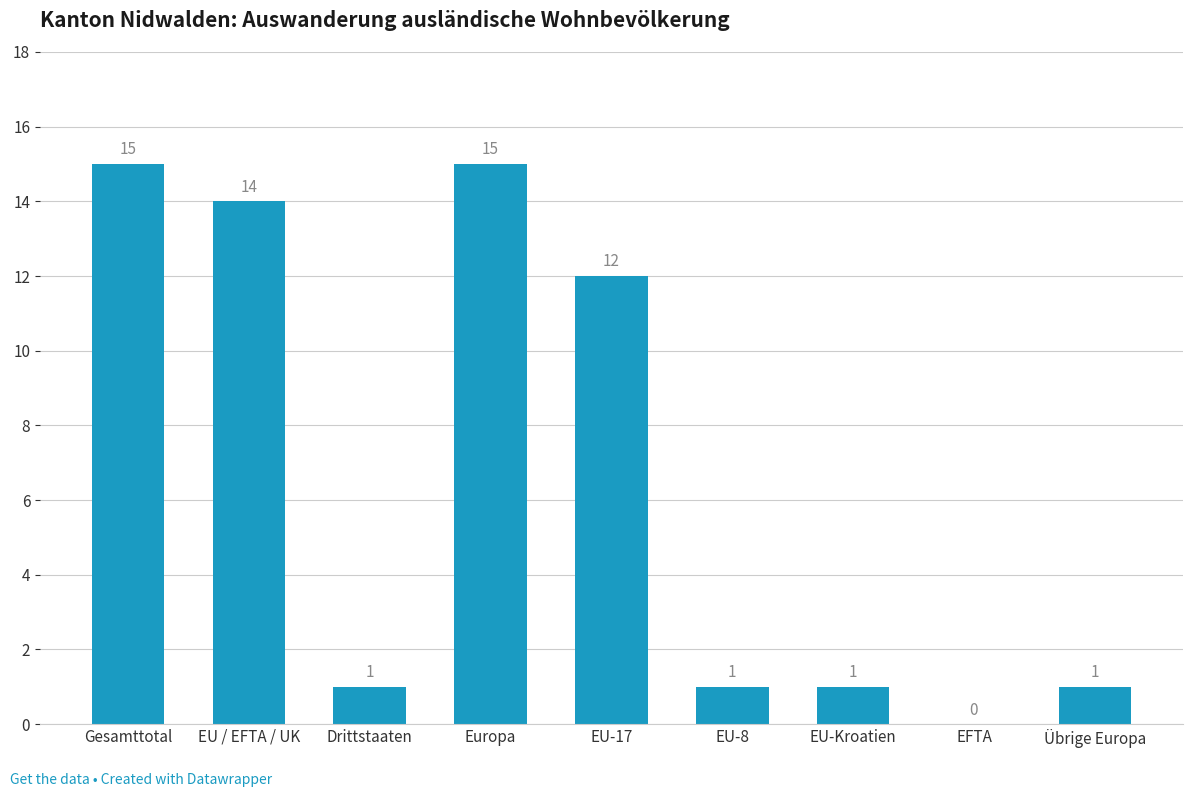

True or false: the data shows 2 at Übrige Europa.

False